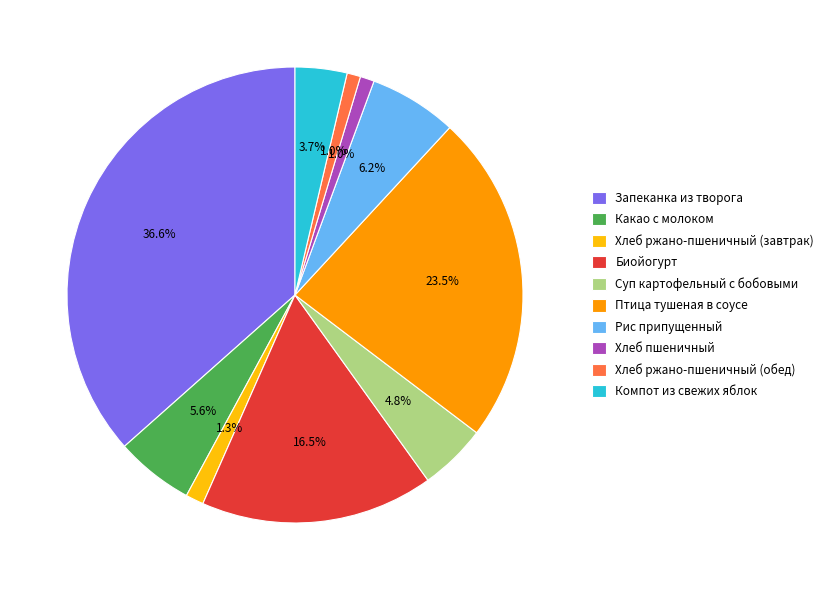

Does Какао с молоком account for over 50% of the chart?

No